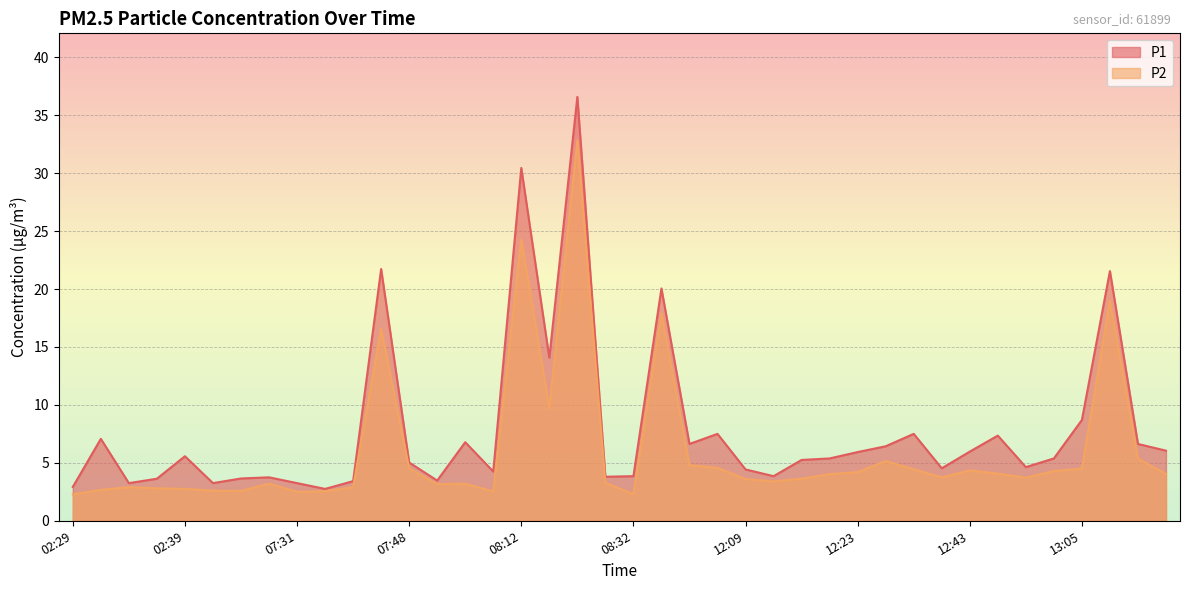

What are all the series names shown in the legend?

P1, P2